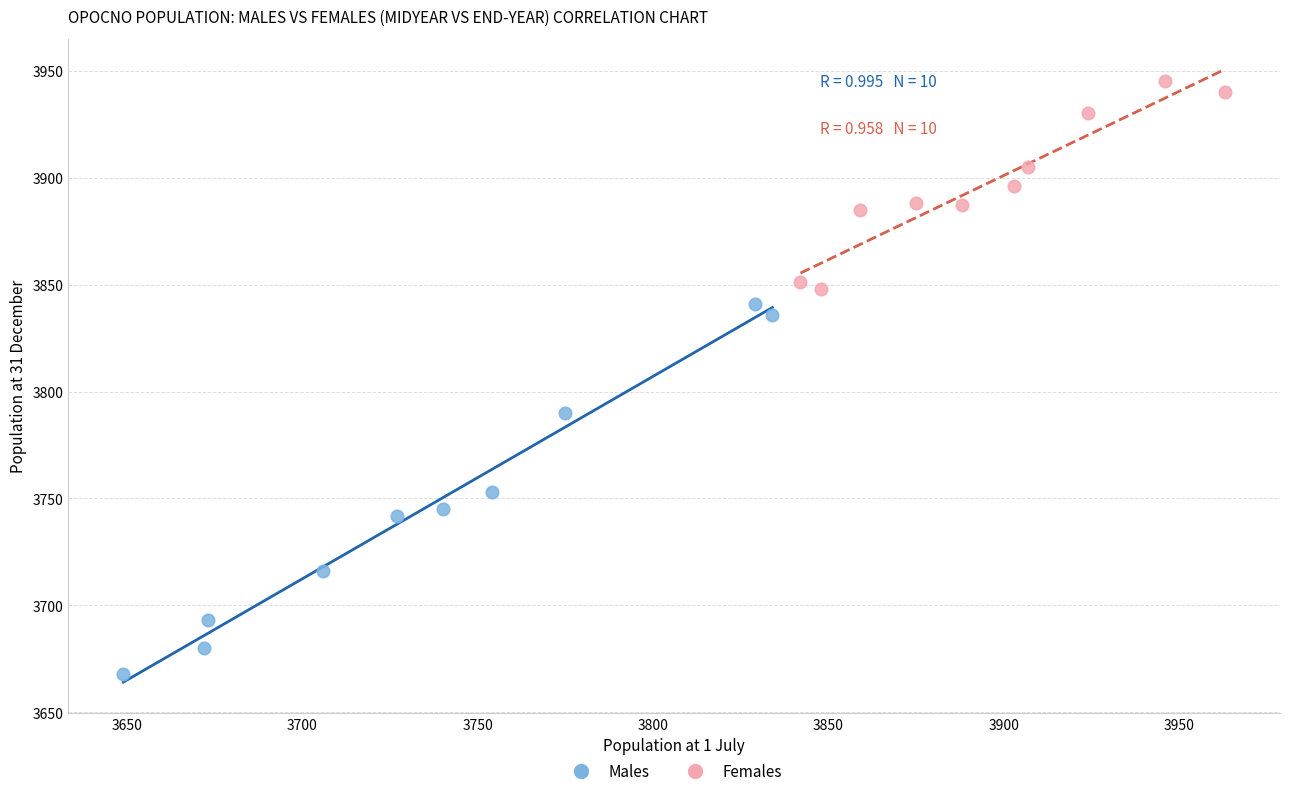

Which series contains the lowest Y value?

Males